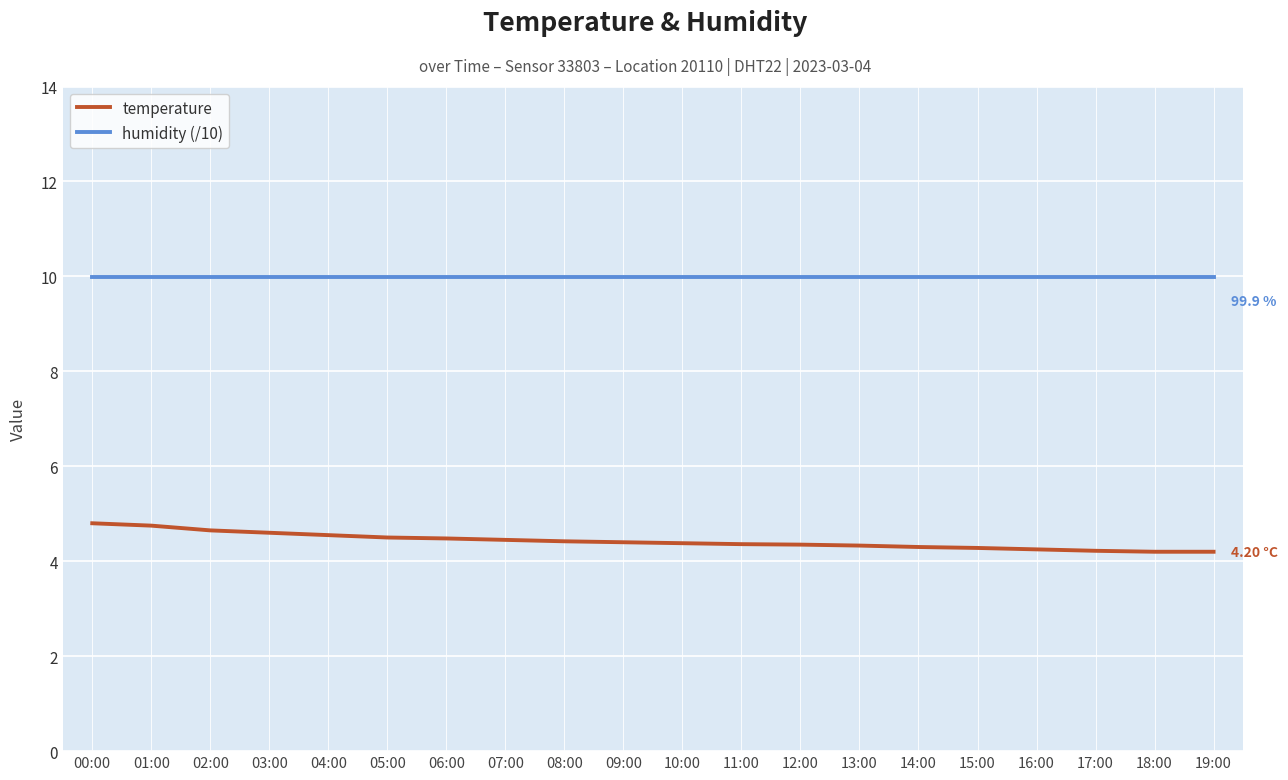

What is the approximate value of temperature at 18:00?

4.2